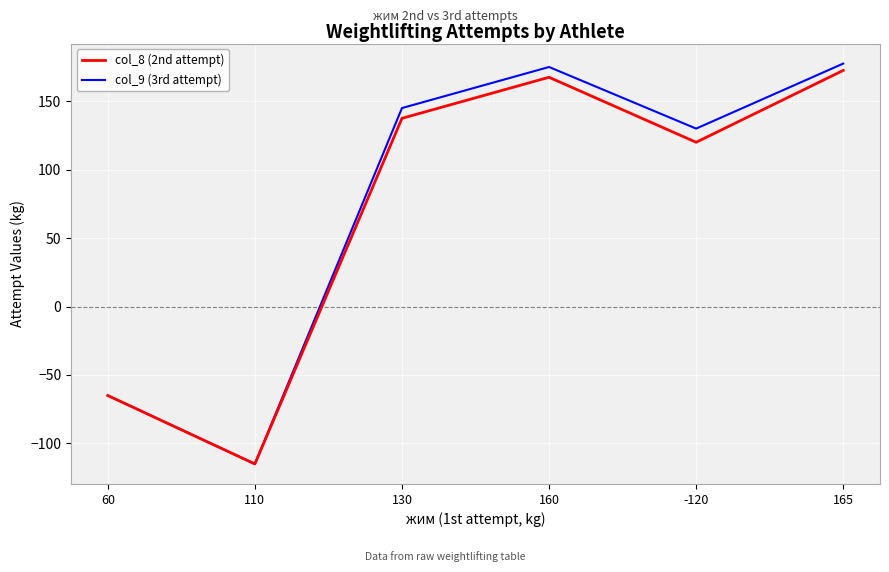

Read the col_8 (2nd attempt) value at 165.

172.5